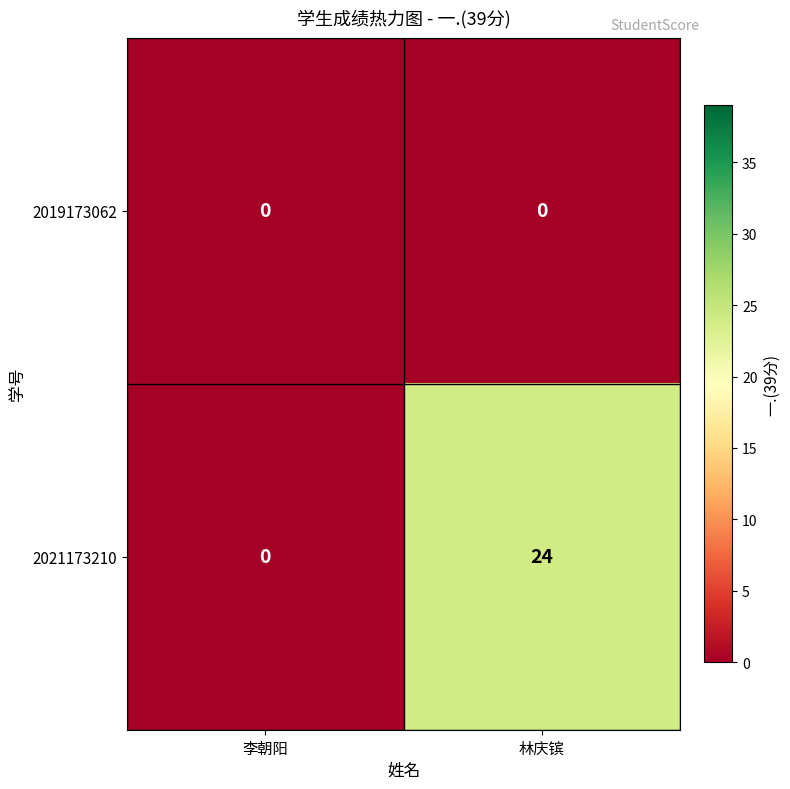

Which series has the widest spread of values?

2021173210